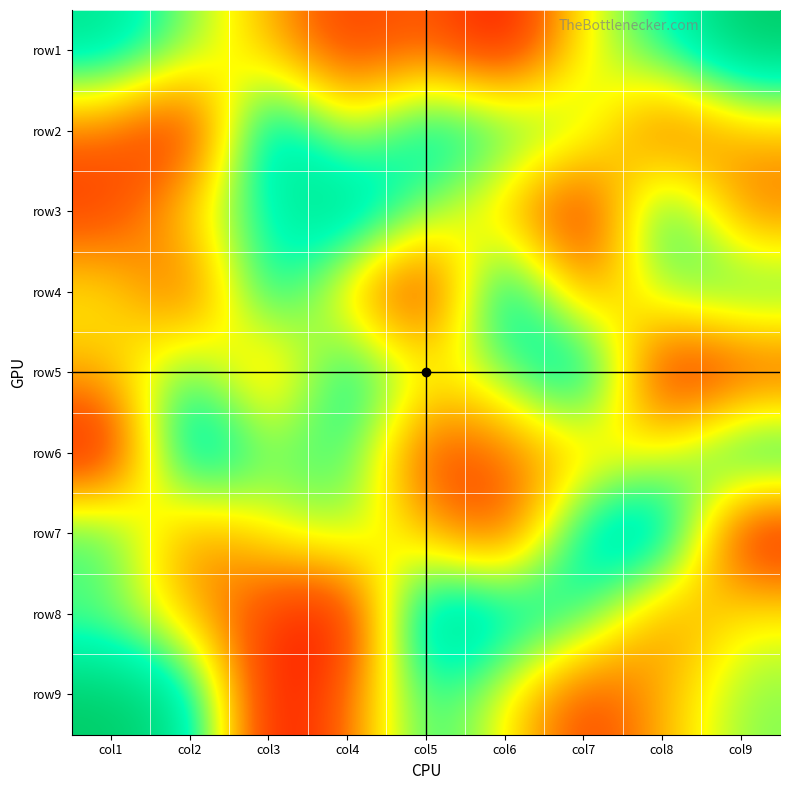

At which category is the sum across all series the highest?

col1